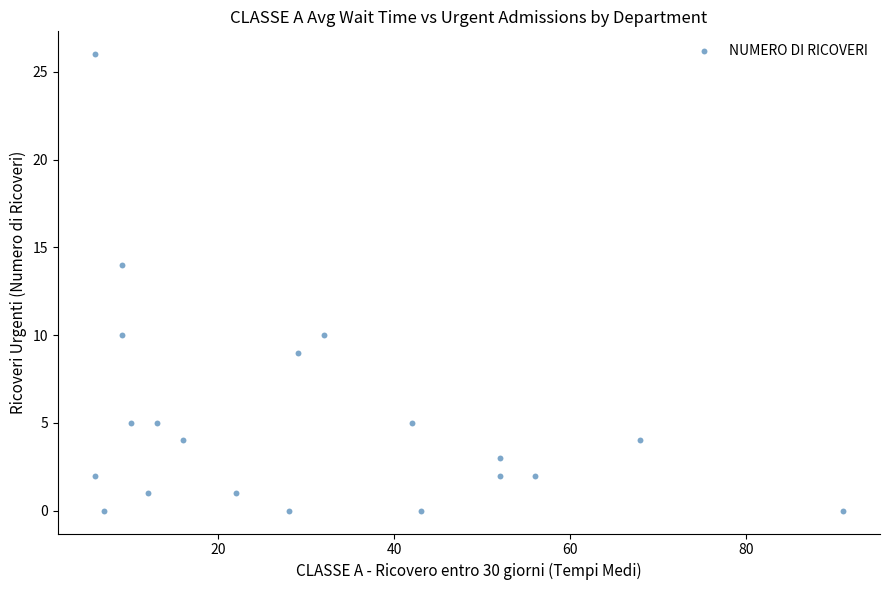

What is the range of X values (max minus min)?

85